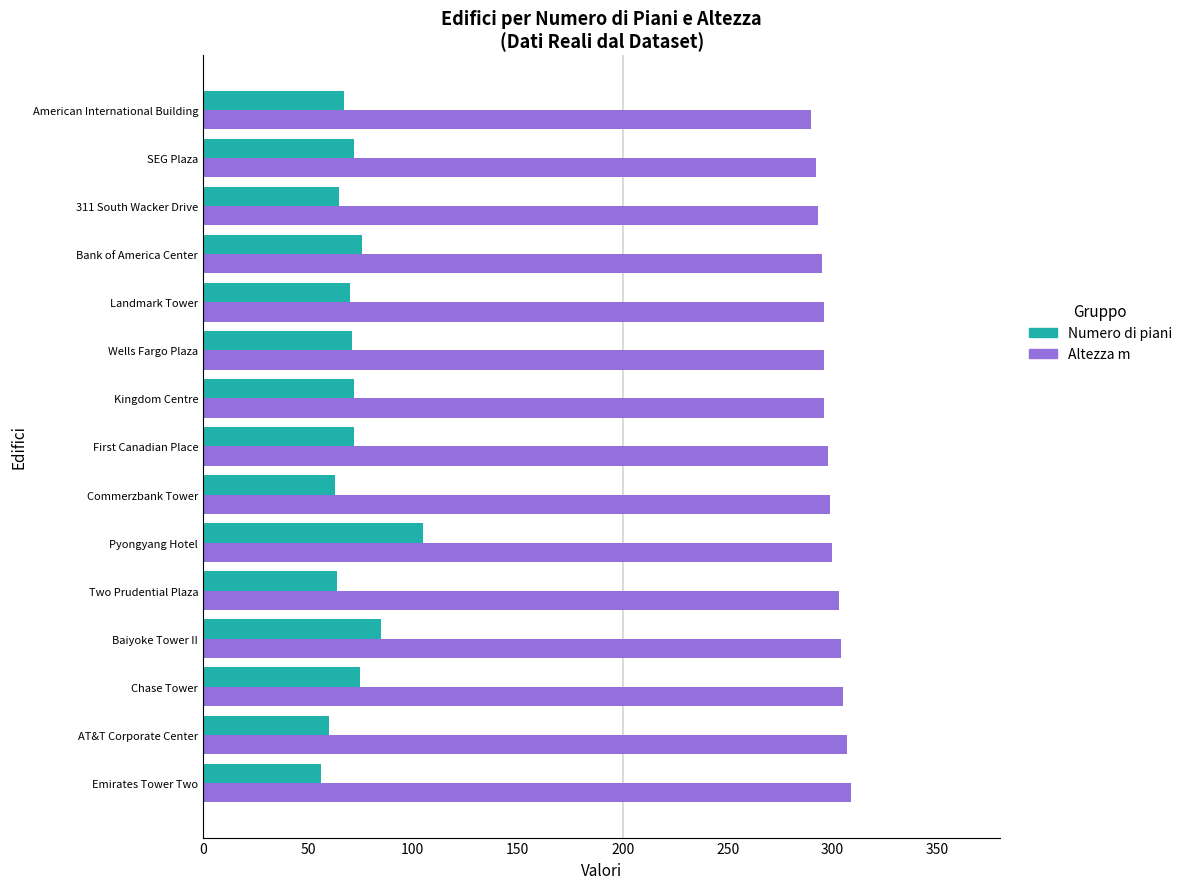

What is the difference between the maximum and minimum values in the Numero di piani series?

49